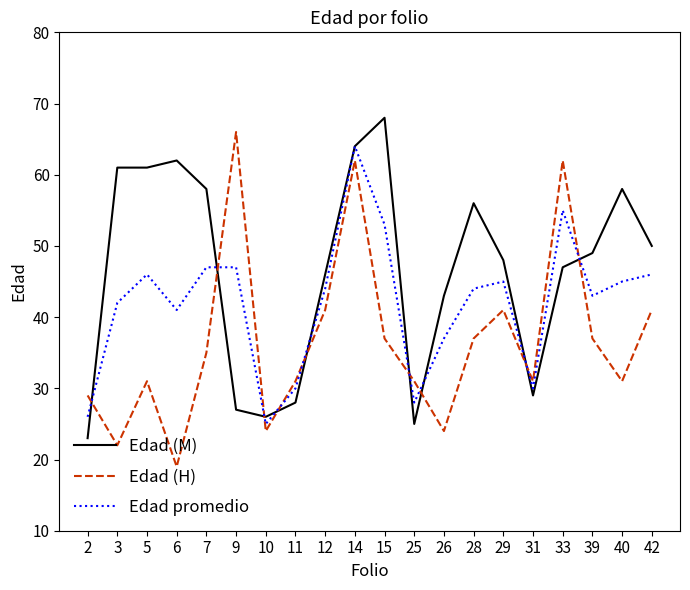

What is the difference between the maximum and second lowest values in the Edad promedio series?

38